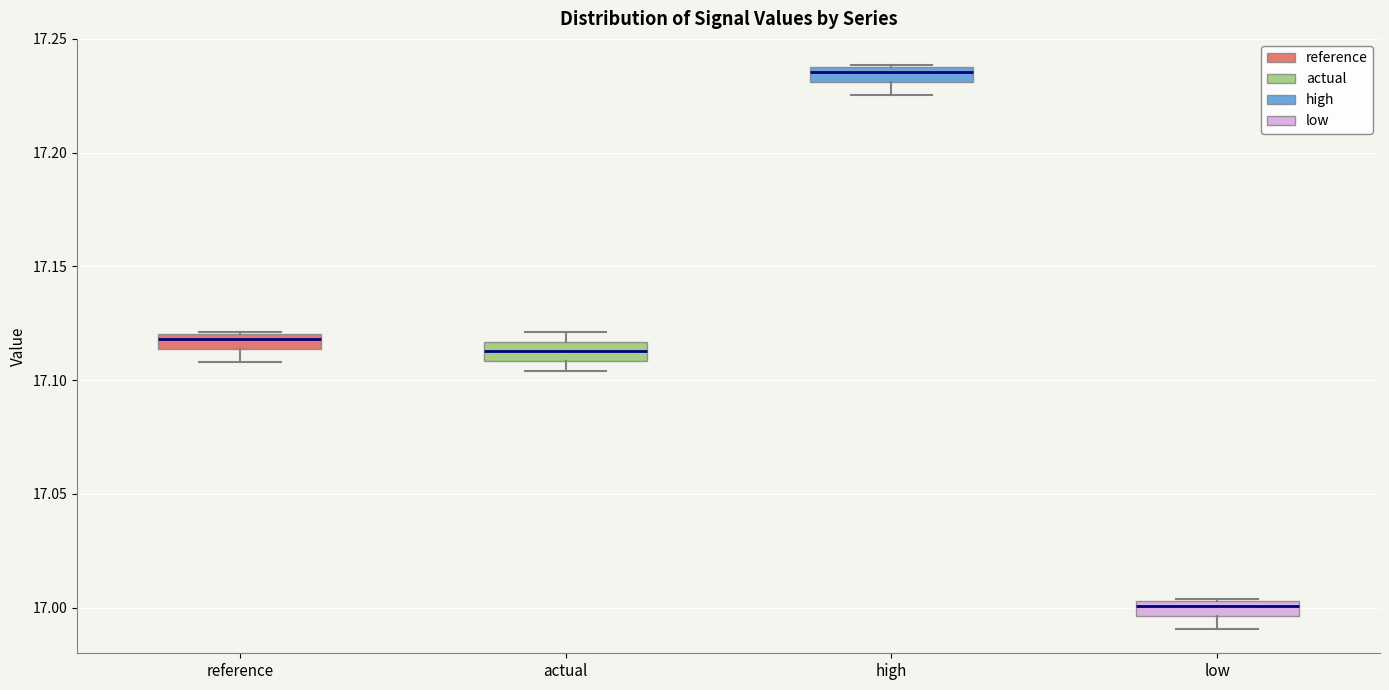

Where does the median line of the box for high sit on the y-axis? The values are not printed on the chart, so give them approximately, as read against the axis.

17.235